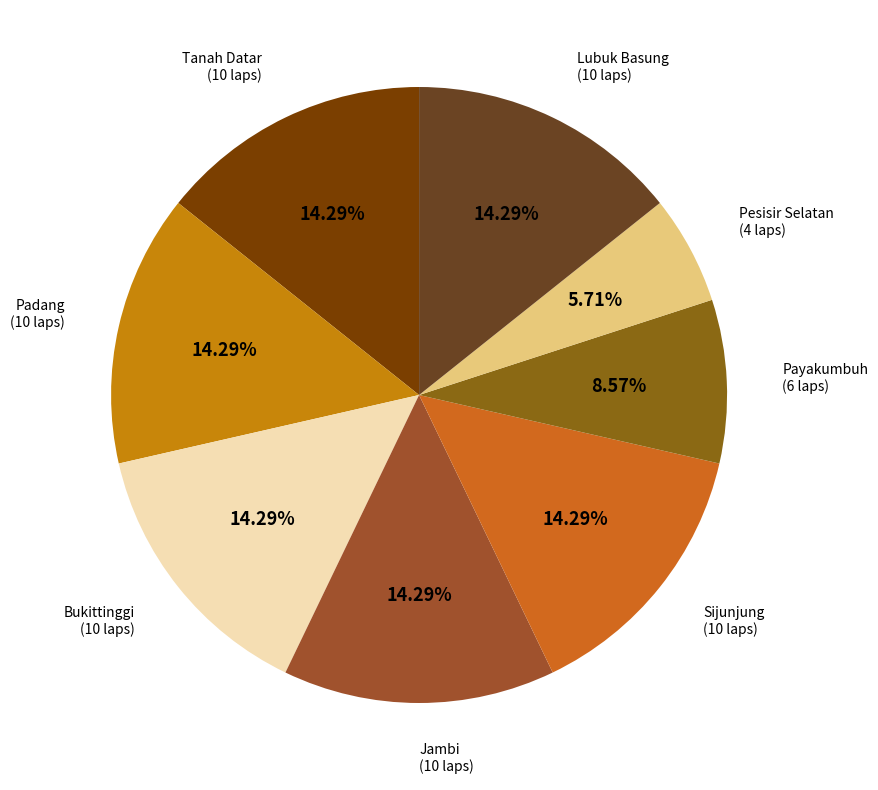

The Lubuk Basung slice represents 26% of the pie. True or false?

False